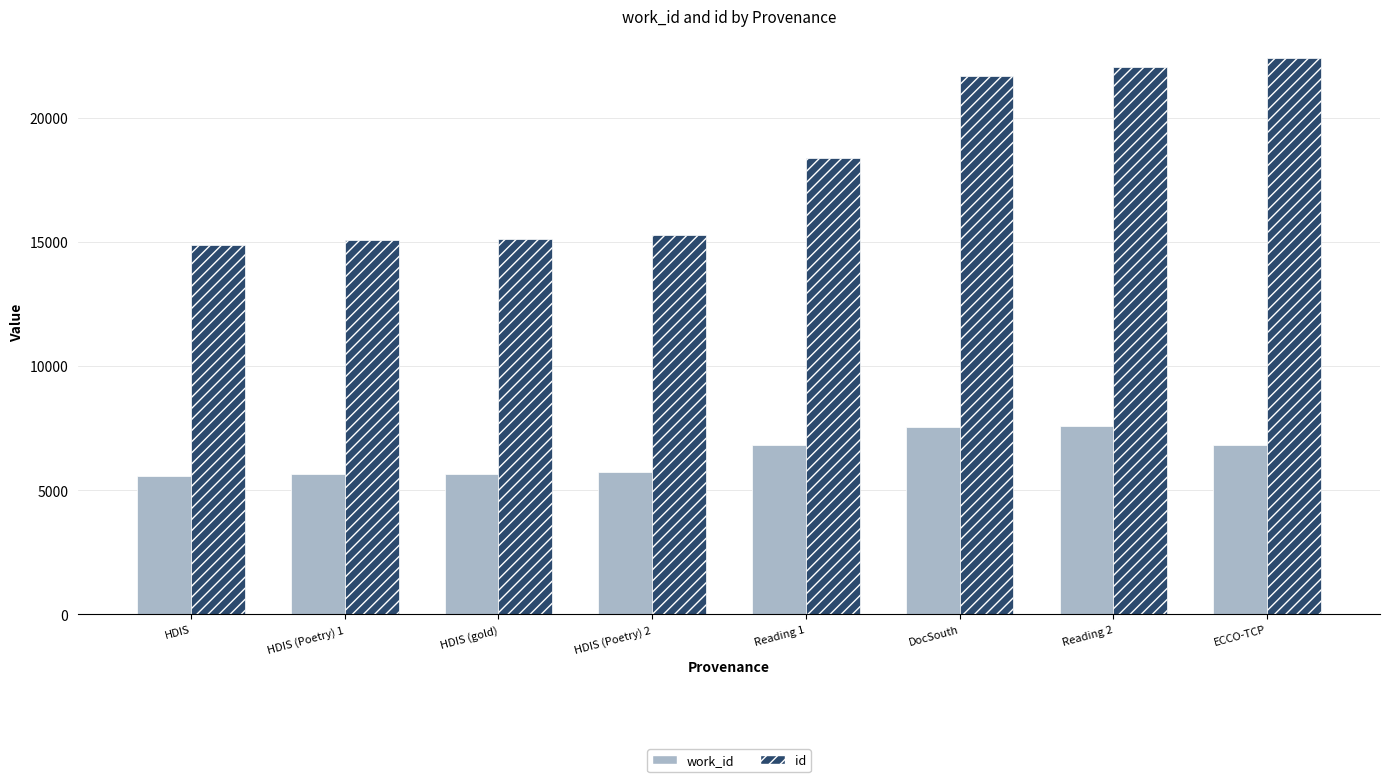

What is the label of the 8th bar from the left?

ECCO-TCP